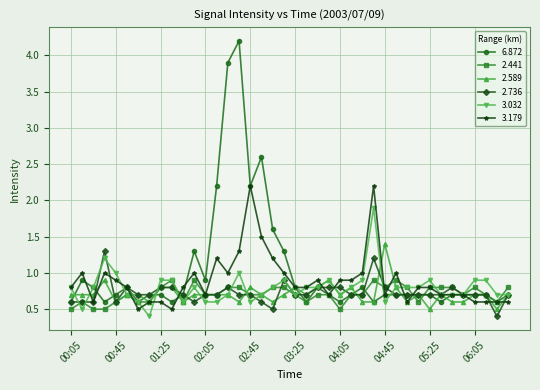

What is the value of the 3.032 point at the 9th from the left?

0.9